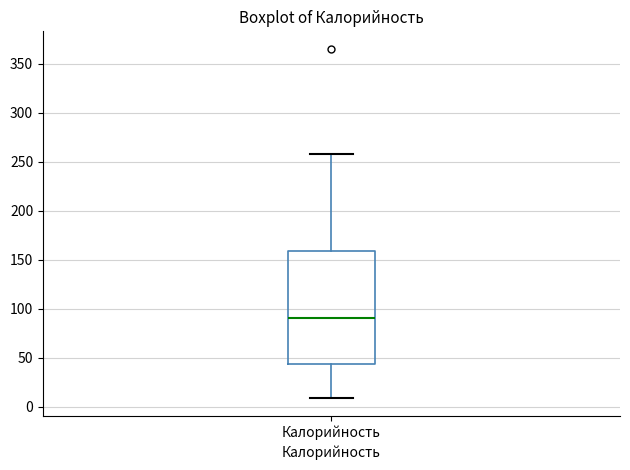

Where does the median line of the box for Калорийность sit on the y-axis? The values are not printed on the chart, so give them approximately, as read against the axis.

90